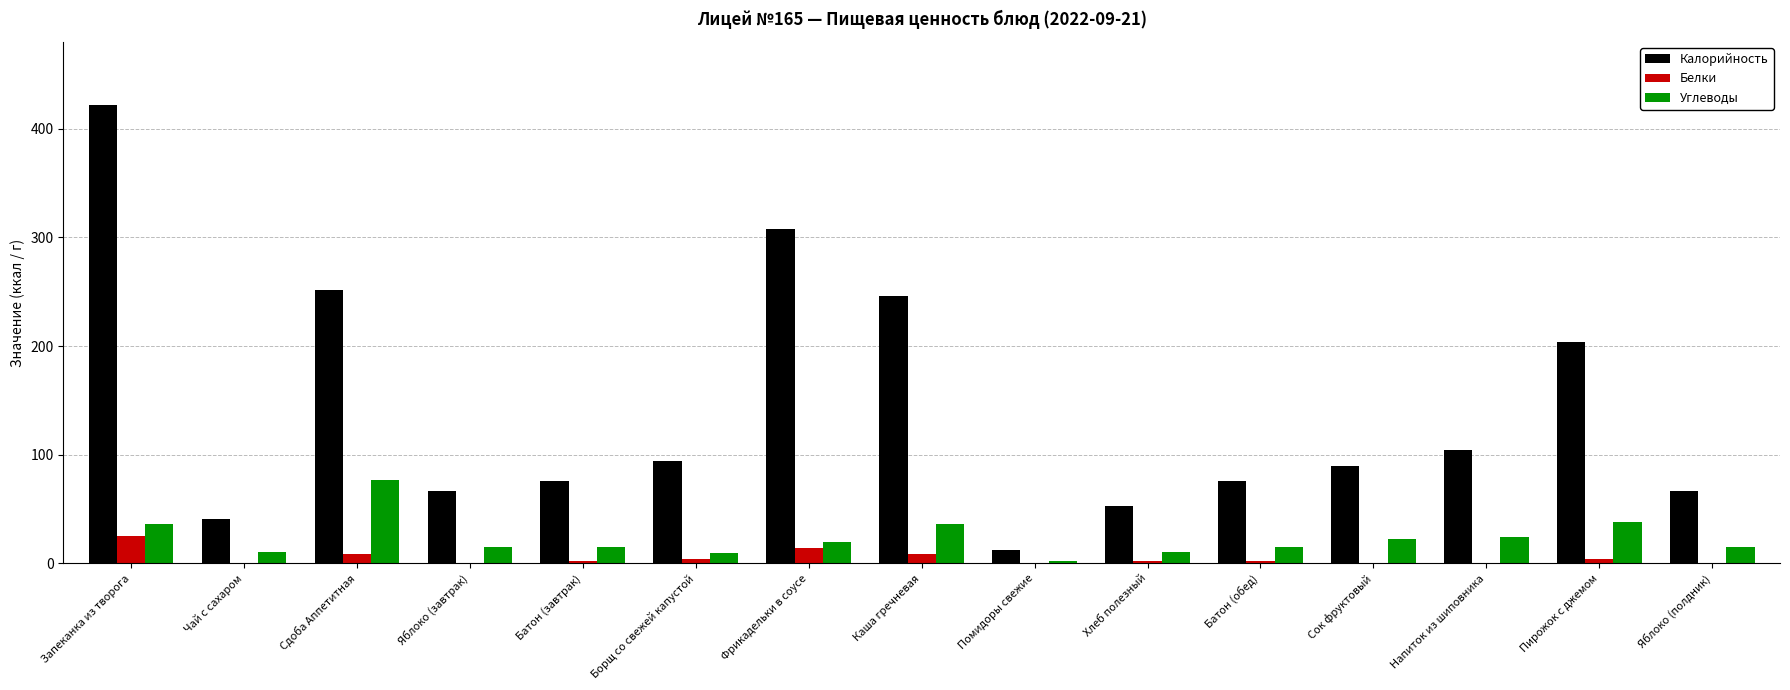

Which series changed the most between Борщ со свежей капустой and Яблоко (полдник)?

Калорийность